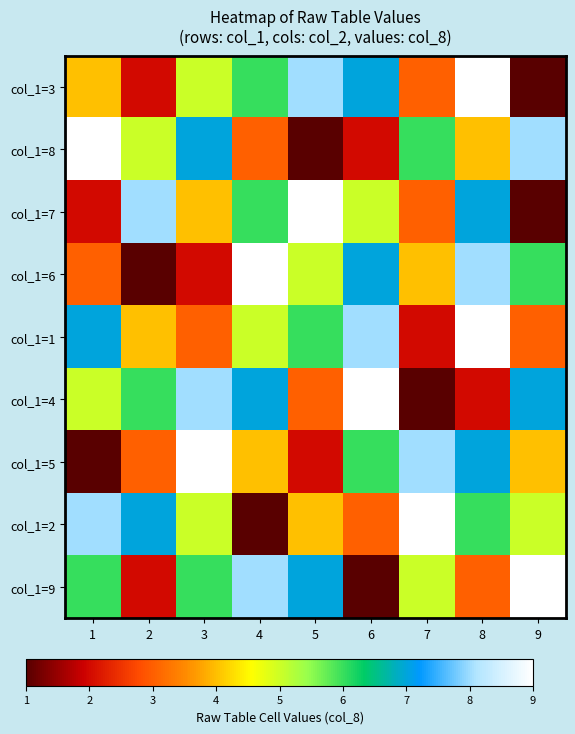

Which has a higher value, 3 or 2?

3